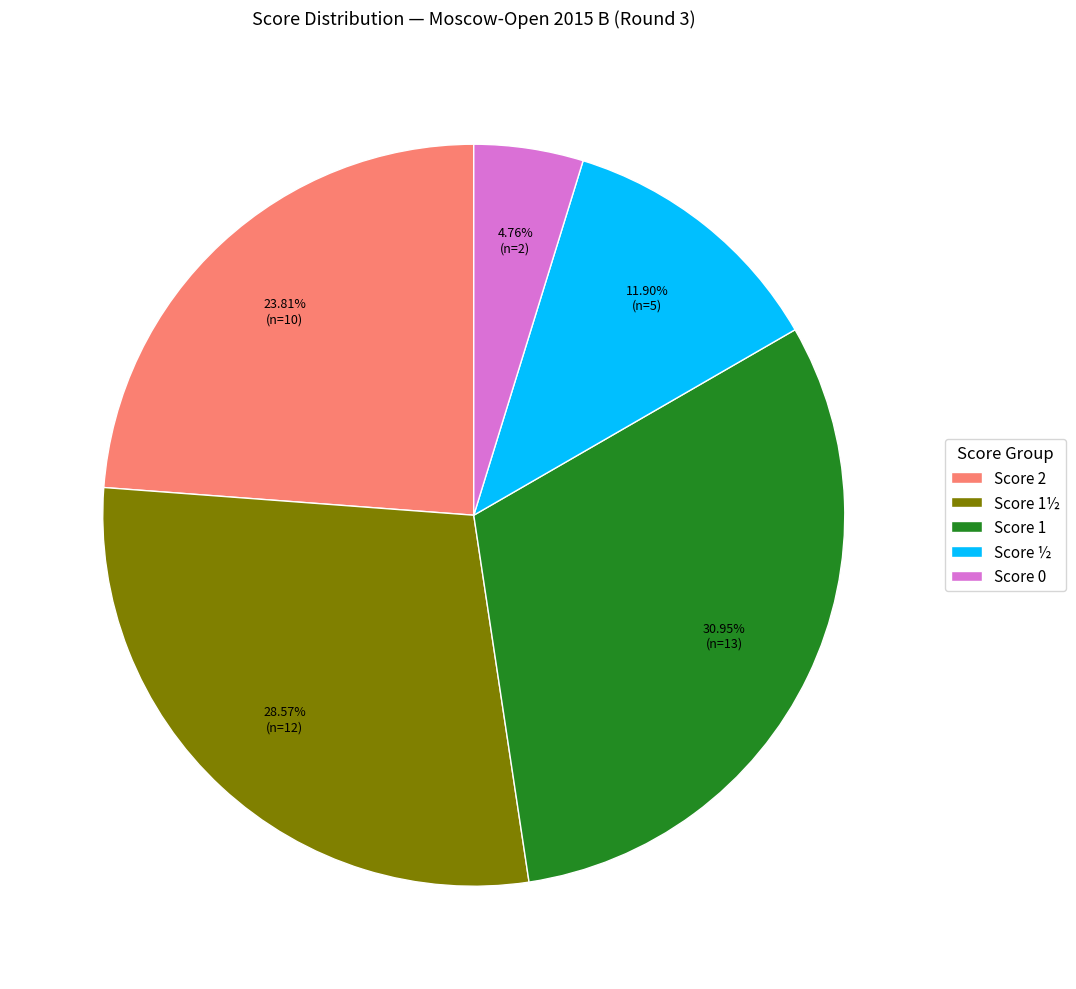

Do Score 1 and Score 1½ together represent more than half of the pie?

Yes